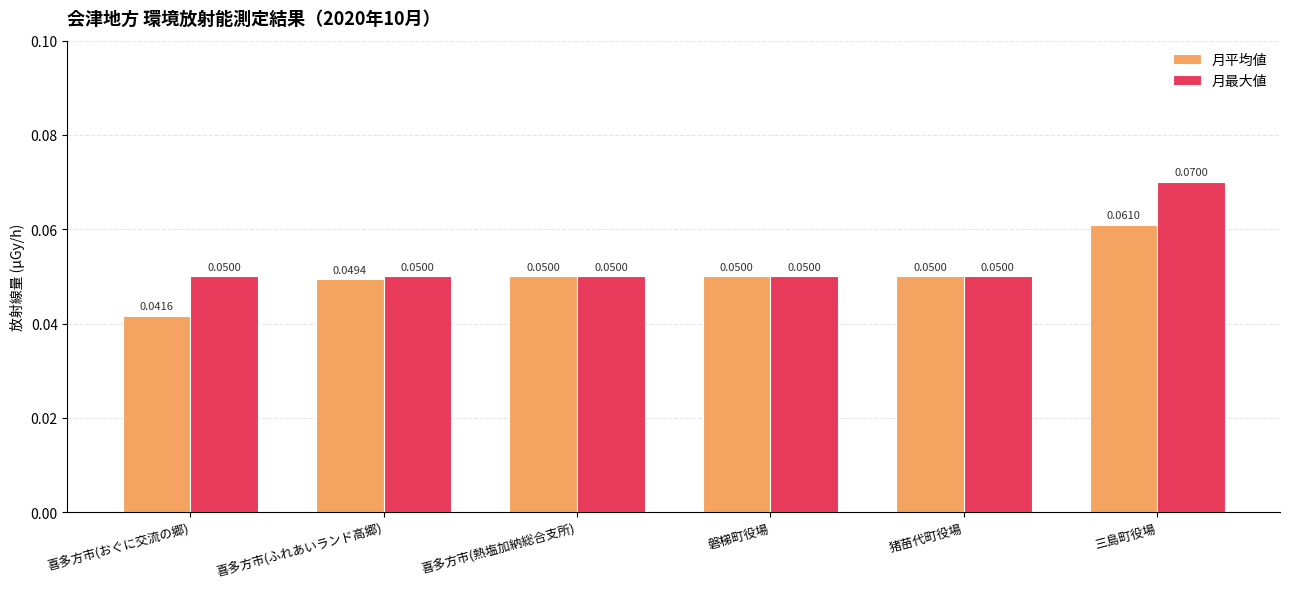

Which series has the largest total across all categories?

月最大値